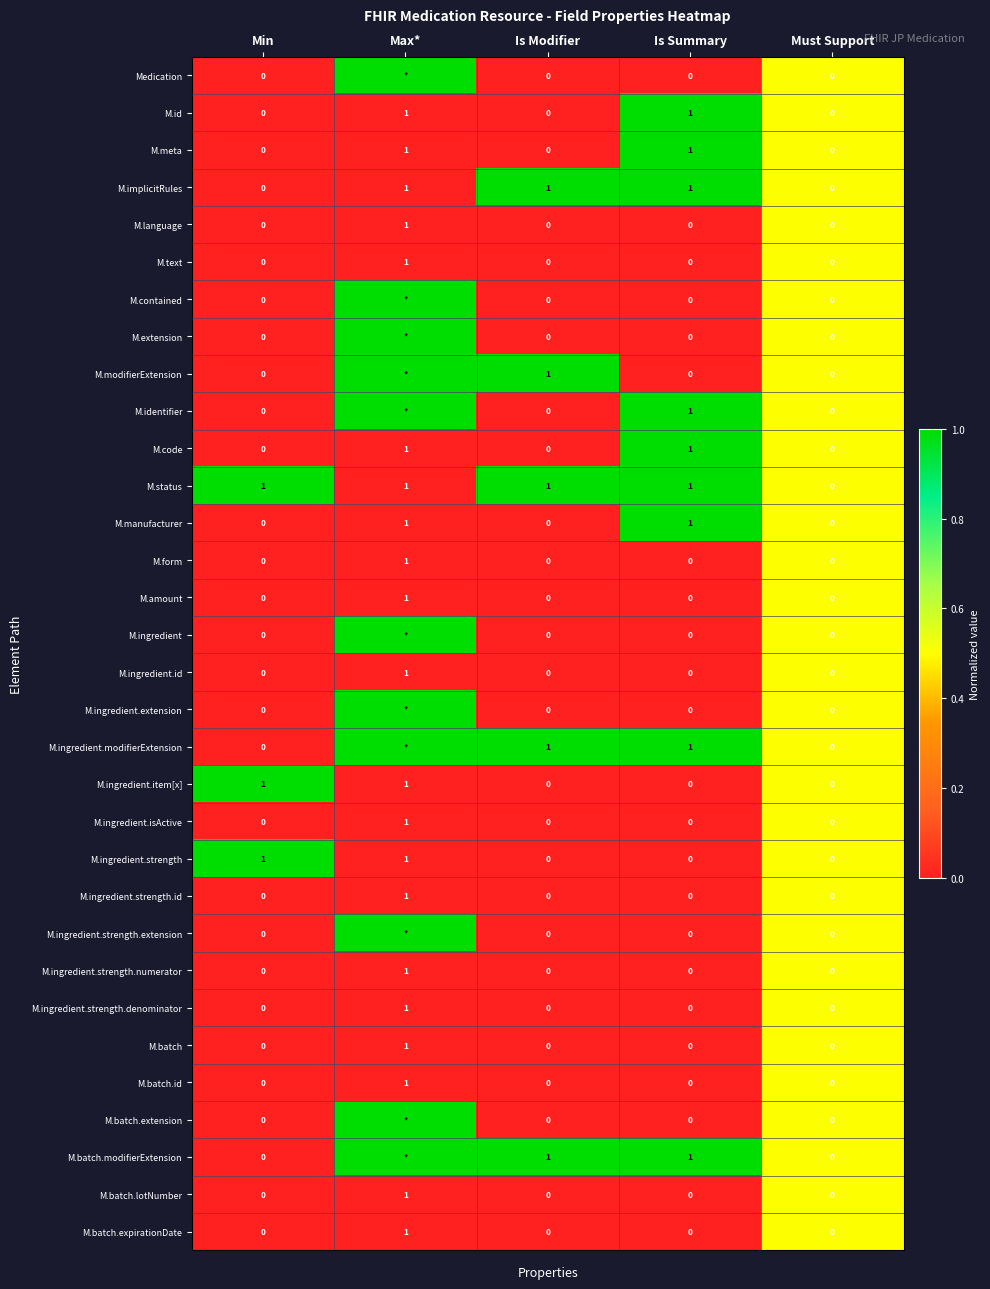

What is the sum of all M.implicitRules values?

3